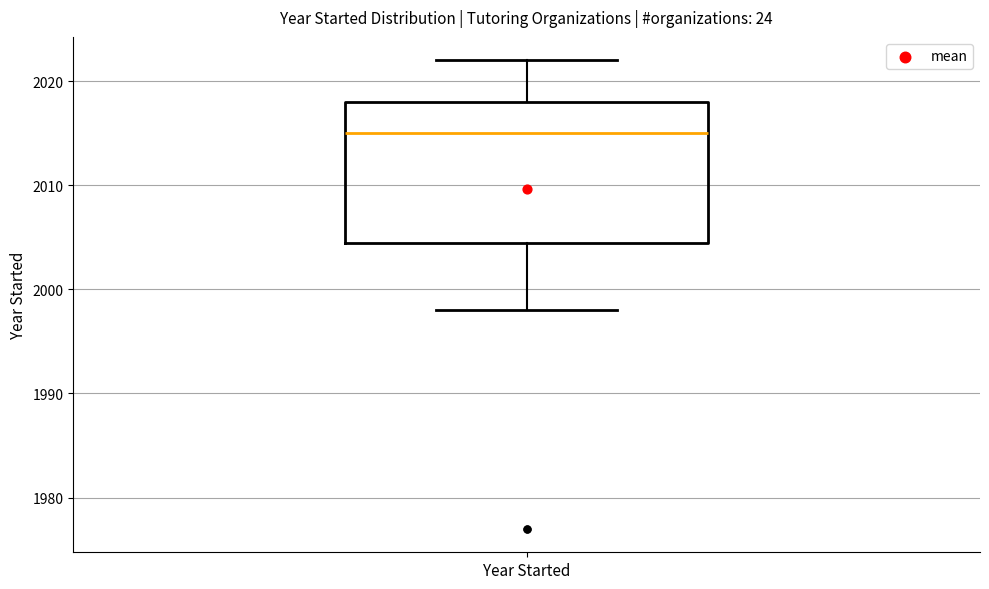

Where does the median line of the box for Year Started sit on the y-axis? The values are not printed on the chart, so give them approximately, as read against the axis.

2015